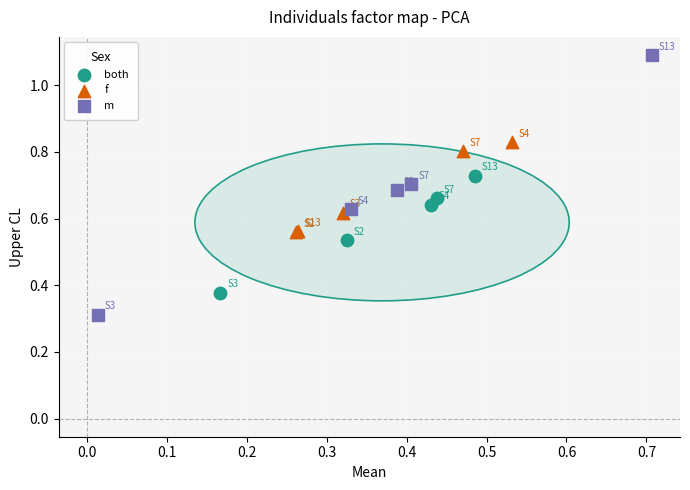

Which series has the widest spread of Y values?

m